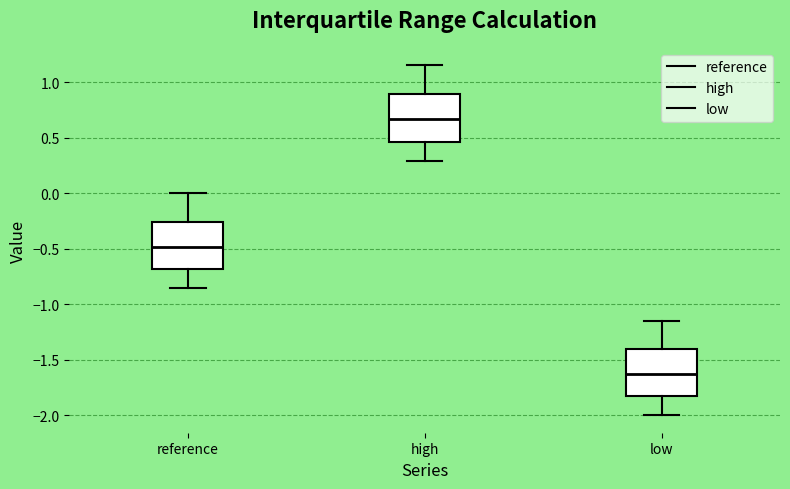

Where is the lower edge of the box for high on the y-axis? The values are not printed on the chart, so give them approximately, as read against the axis.

0.45